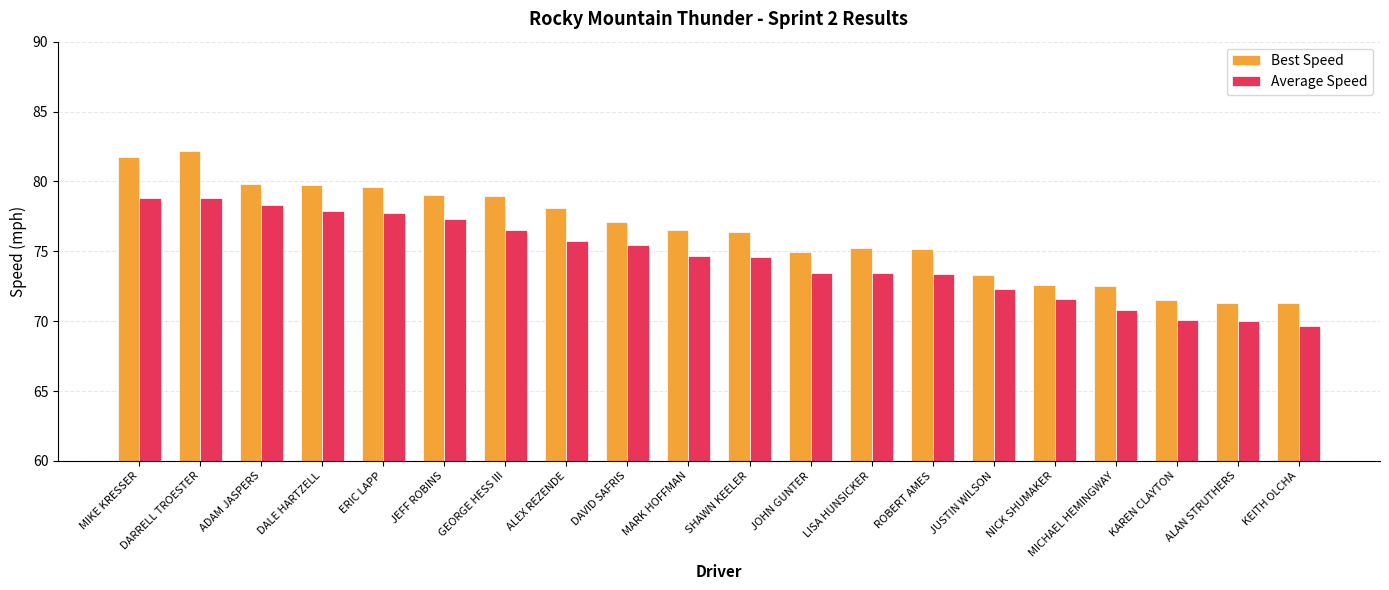

What is the difference between the highest and lowest values at MICHAEL HEMINGWAY?

1.7